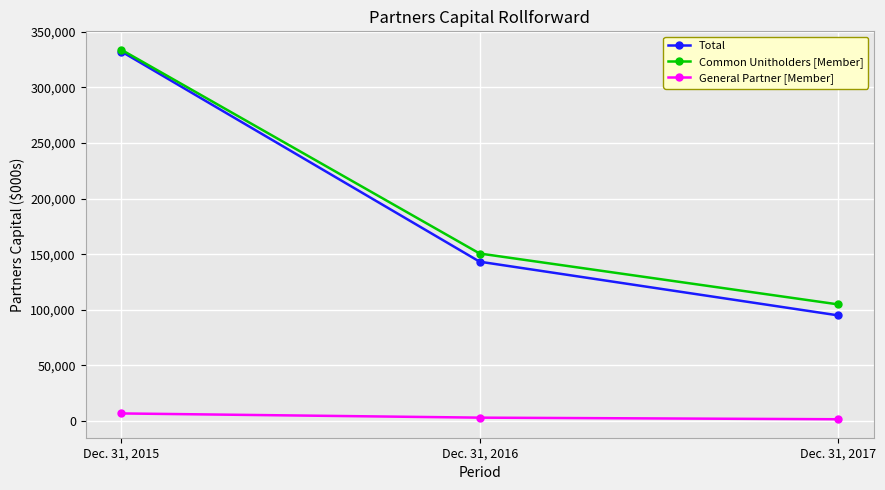

What is the lowest value of the Total series?

95027